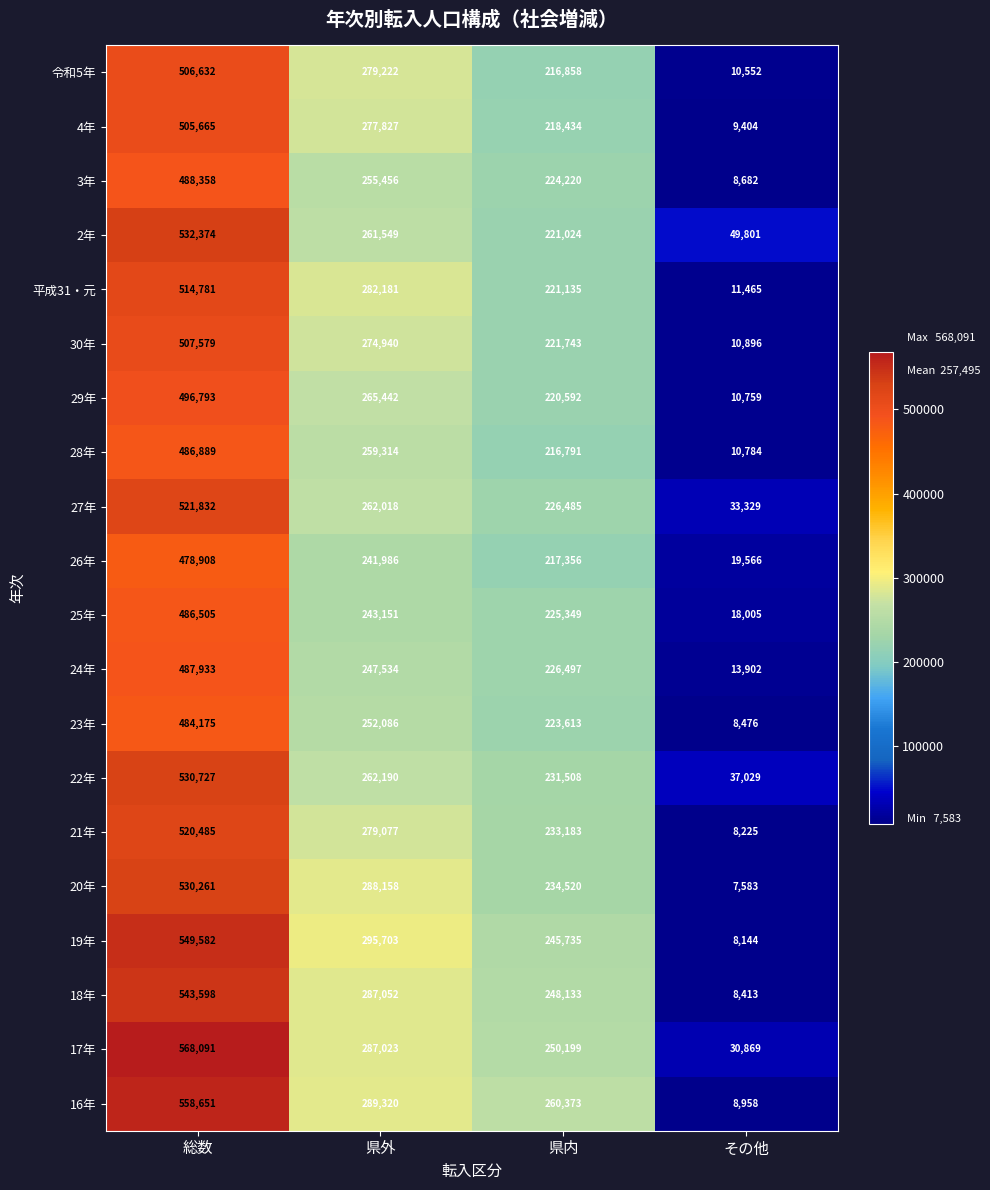

Read the 24年 value at 県外, to the nearest 100.

247500